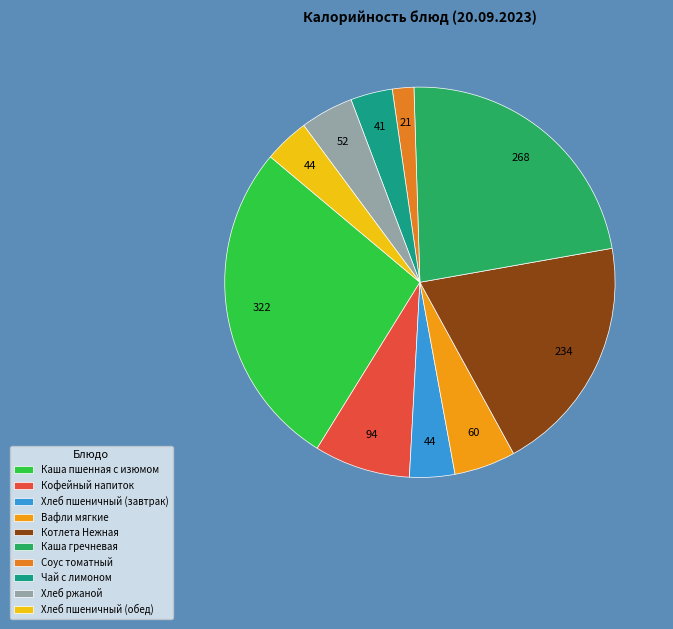

Count the number of slices in the pie.

10